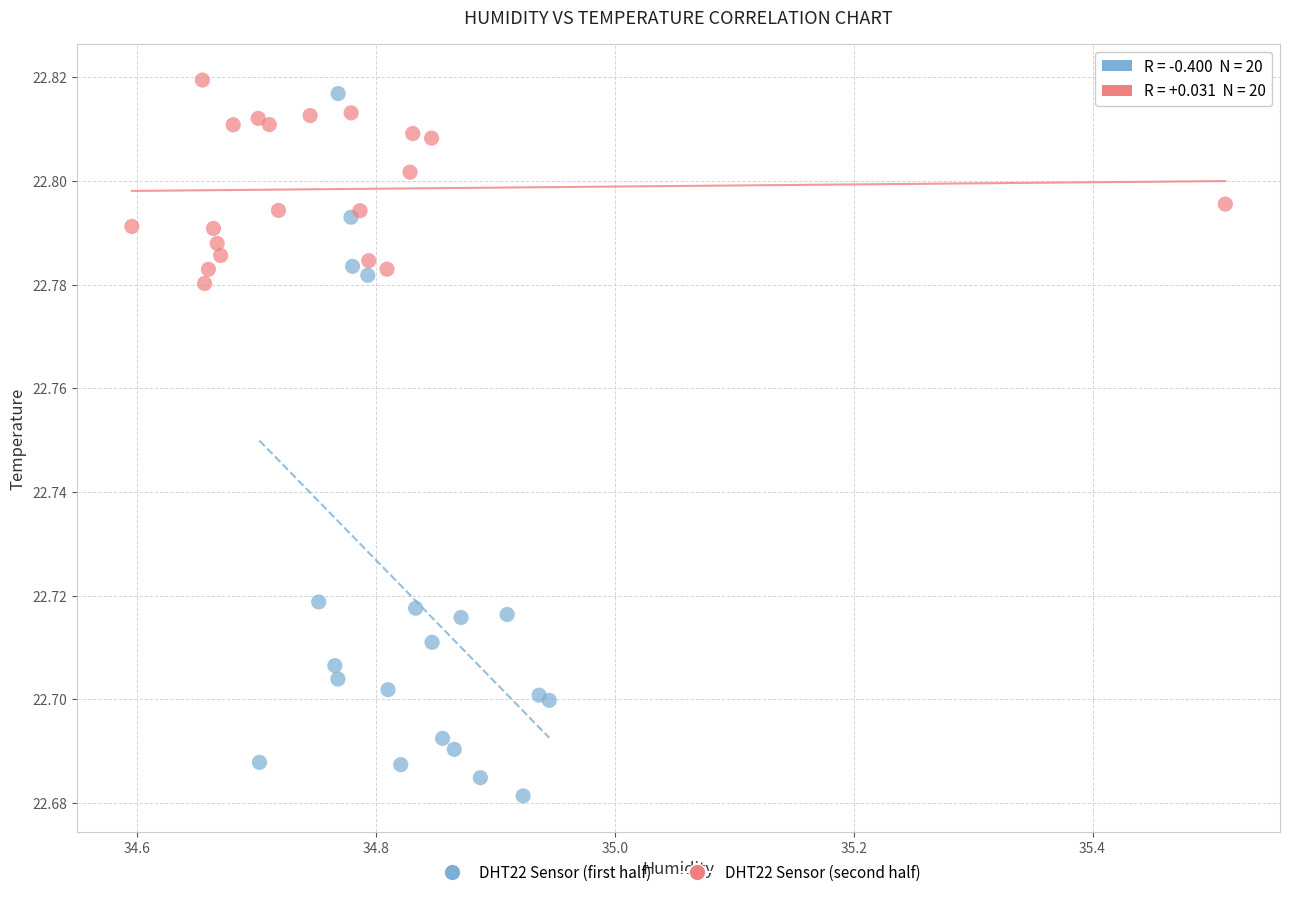

Which series reaches the minimum Y coordinate?

DHT22 Sensor (first half)